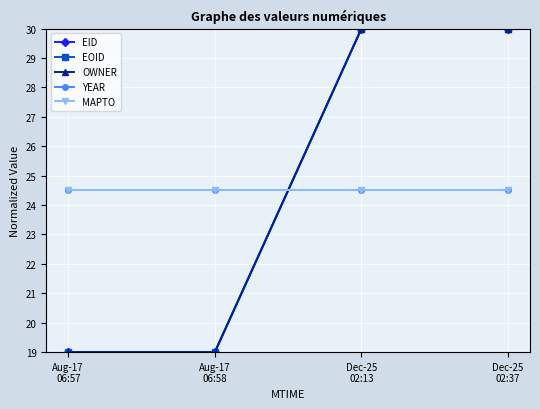

Is this an area chart (filled region under the line)?

No